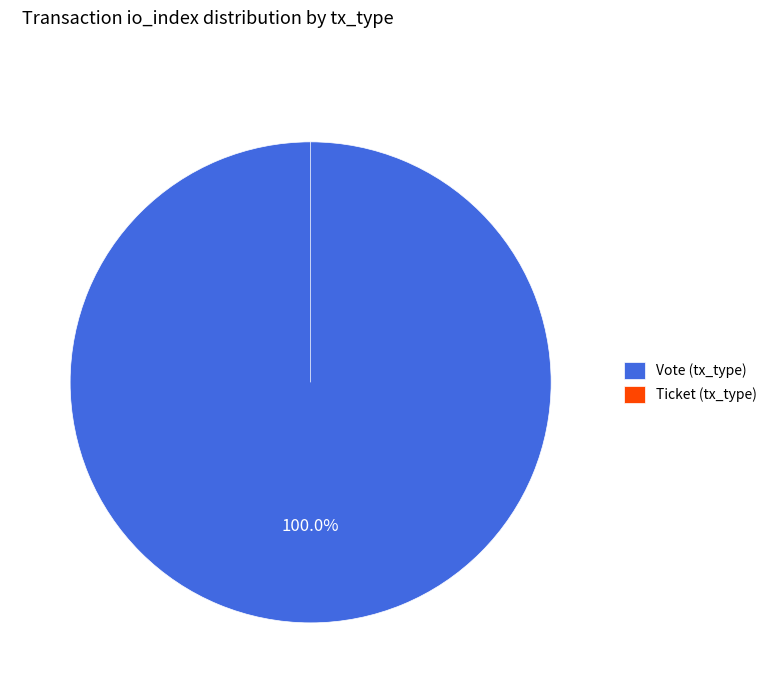

How many segments does this pie chart have?

2